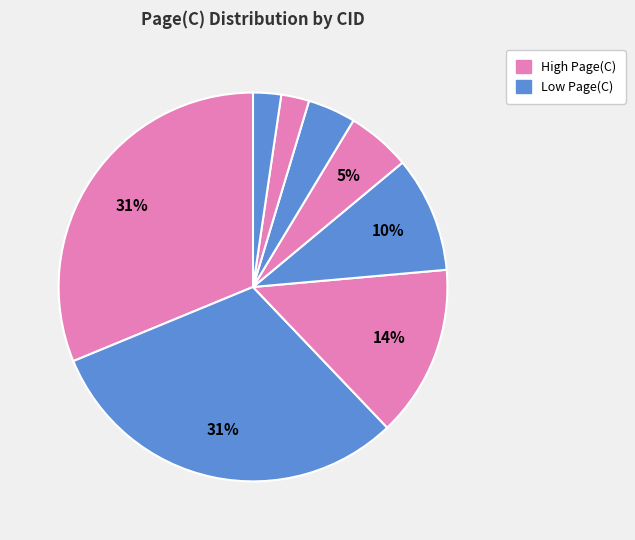

Is there any slice that represents more than half of the pie?

No